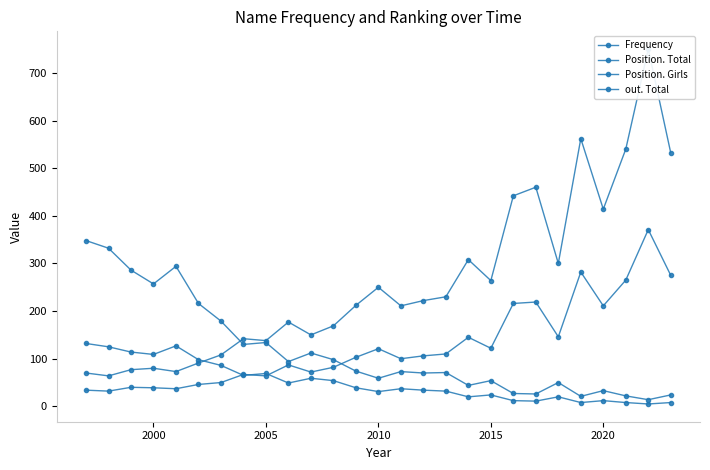

Which series has the largest range (max minus min)?

Position. Total